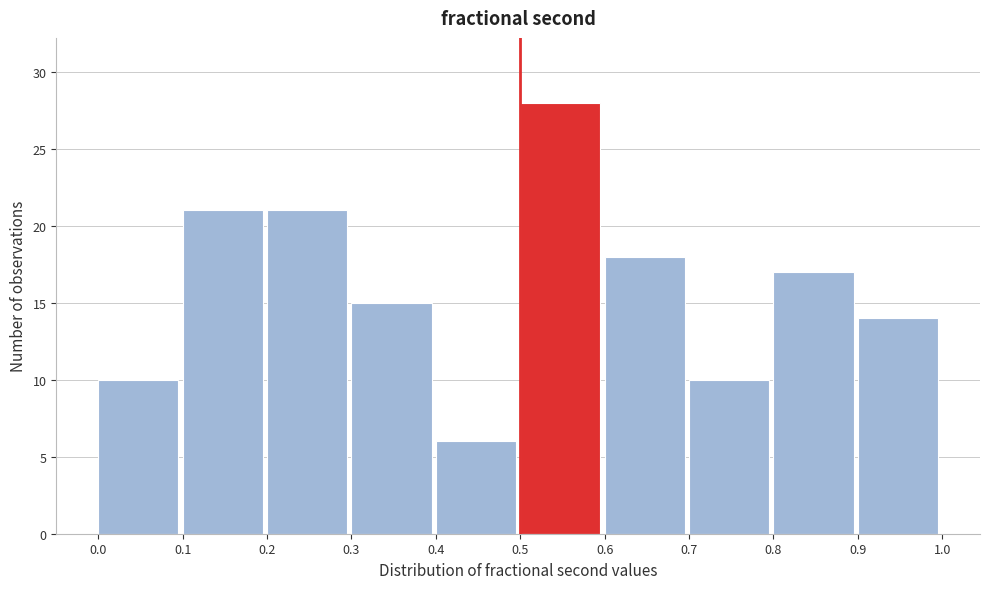

Over which range of the x-axis is the bar tallest?

0.5 to 0.6